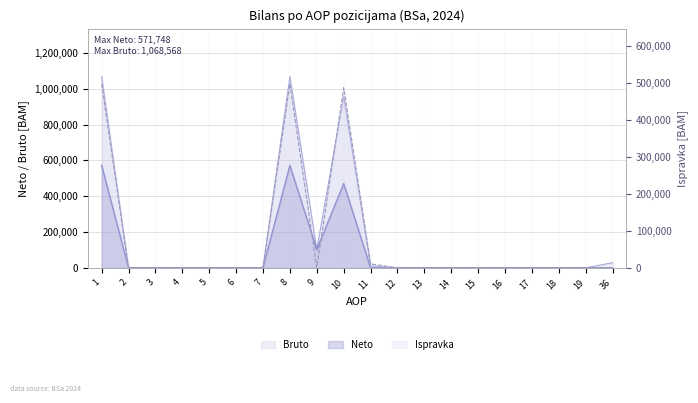

Reading left to right, extract all data points from this chart.

Neto: 1=571748	2=0	3=0	4=0	5=0	6=0	7=0	8=571748	9=101245	10=470503	11=0	12=0	13=0	14=0	15=0	16=0	17=0	18=0	19=0	36=0
Bruto: 1=1068568	2=0	3=0	4=0	5=0	6=0	7=0	8=1068568	9=101245	10=956735	11=10588	12=0	13=0	14=0	15=0	16=0	17=0	18=0	19=0	36=28748
Ispravka: 1=496820	2=0	3=0	4=0	5=0	6=0	7=0	8=496820	9=0	10=486232	11=10588	12=0	13=0	14=0	15=0	16=0	17=0	18=0	19=0	36=0